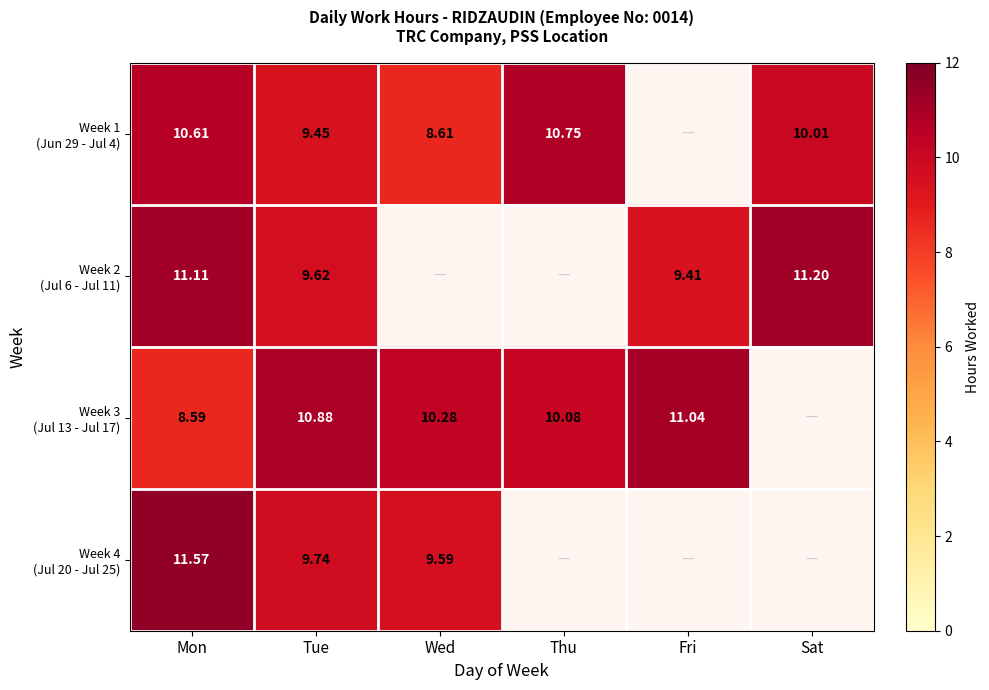

Which series has the largest total across all categories?

Week 3 (Jul 13 - Jul 17)